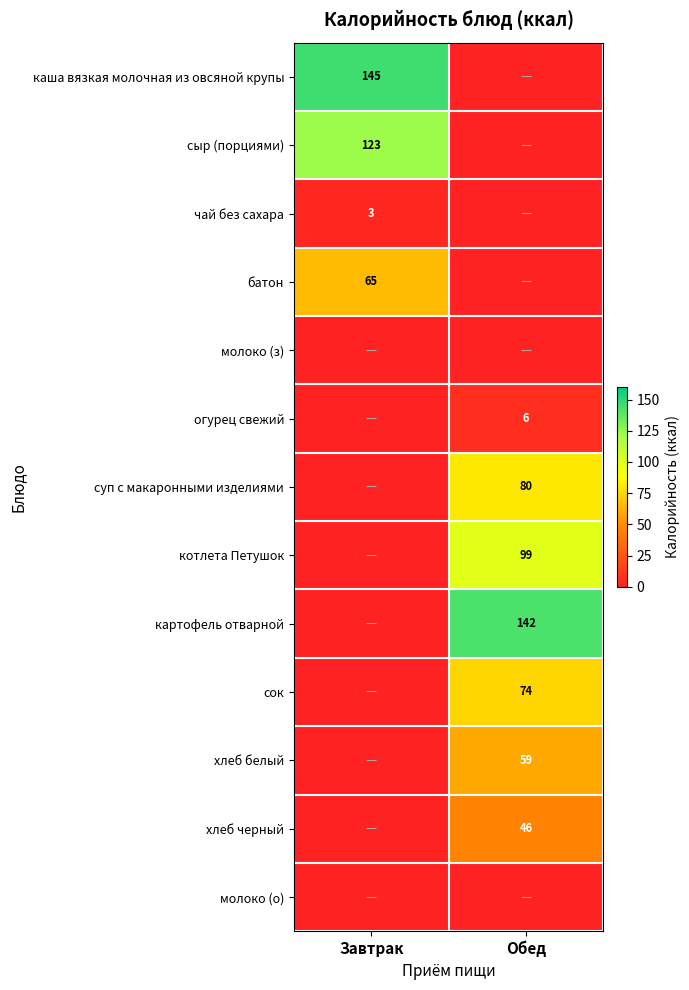

True or false: сок has a value of 74 at Обед.

True